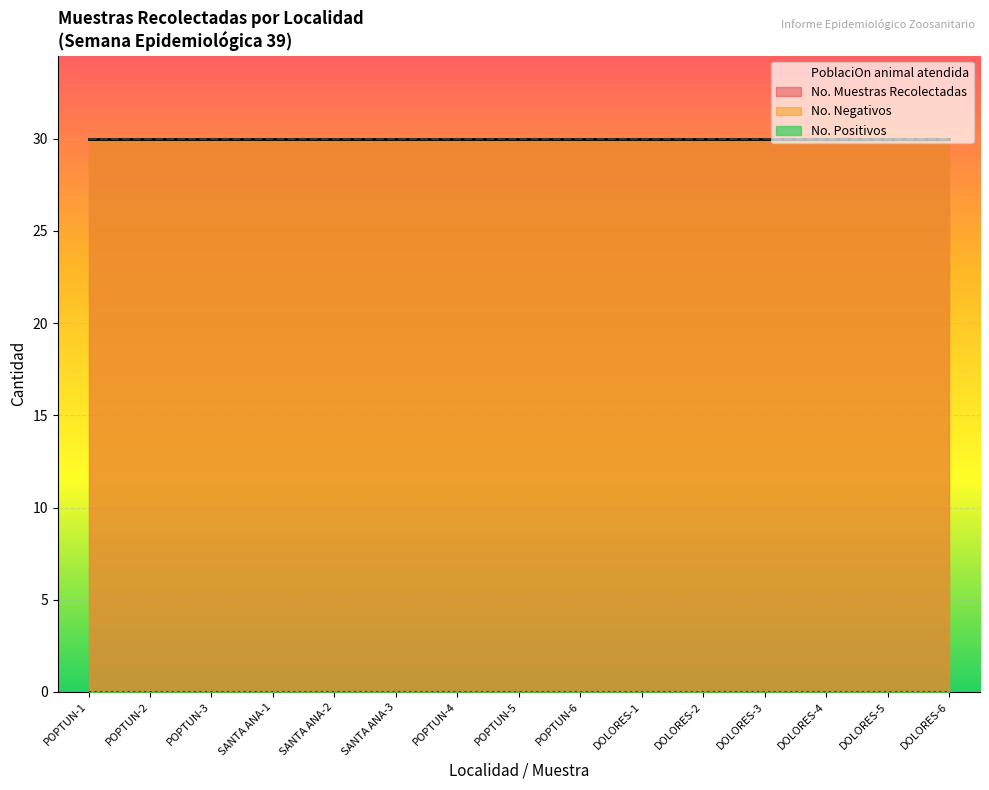

How many series are shown in this chart?

3